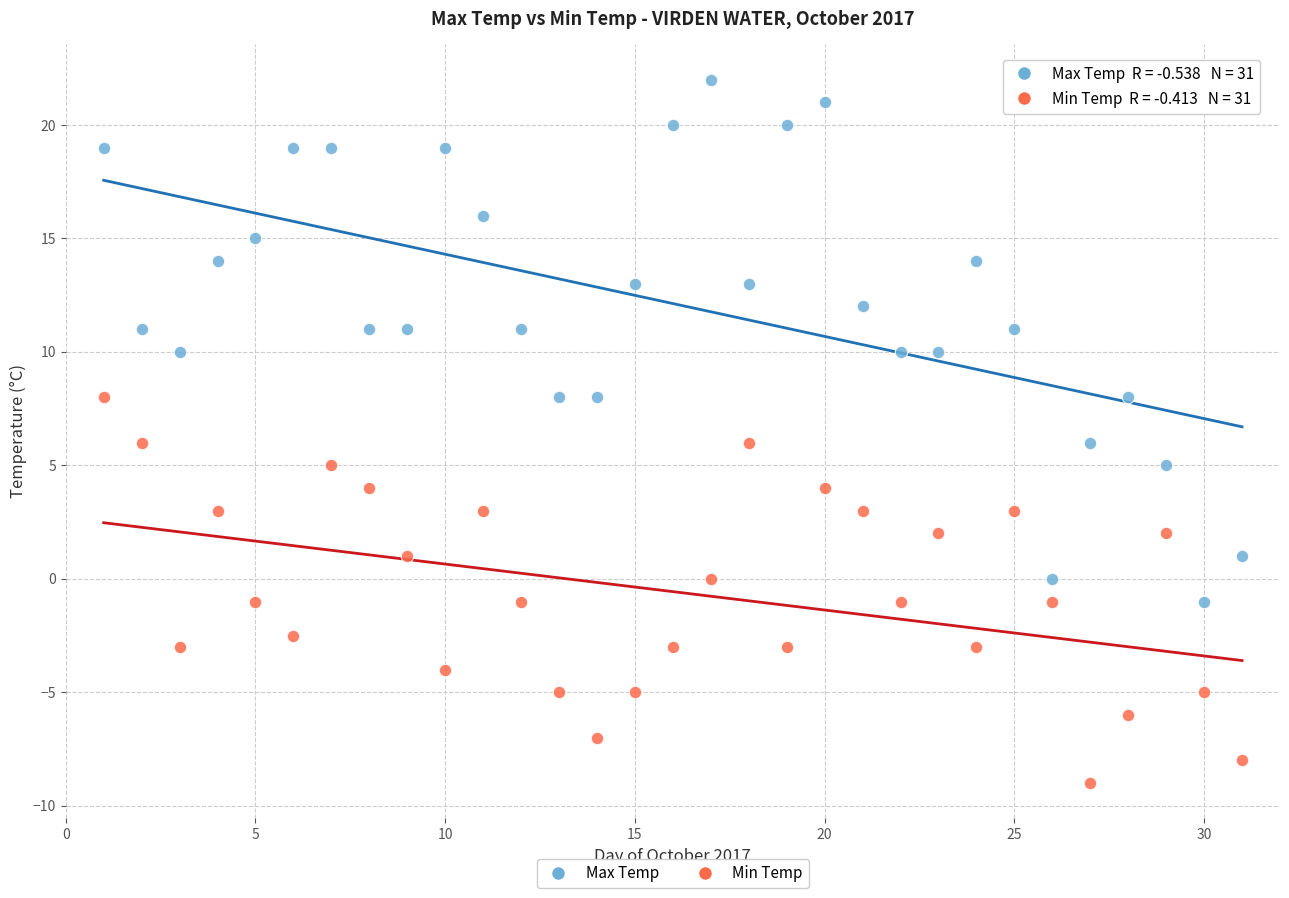

Across all data points, what is the range of X values (max minus min)?

30.0